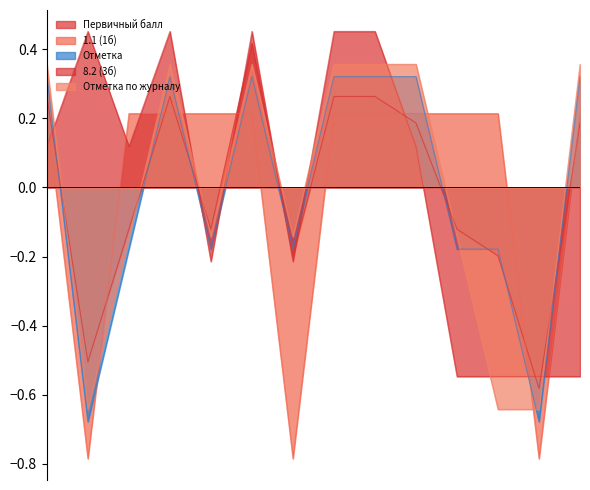

The value of Первичный балл at 60010 is 0.1. True or false?

False